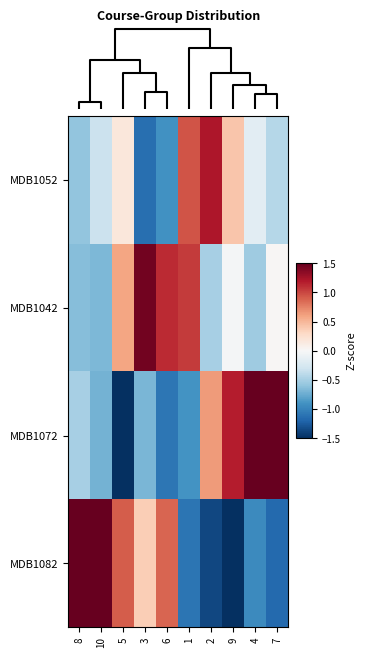

Rank the series by their maximum value, from highest to lowest.

MDB1082, MDB1072, MDB1042, MDB1052